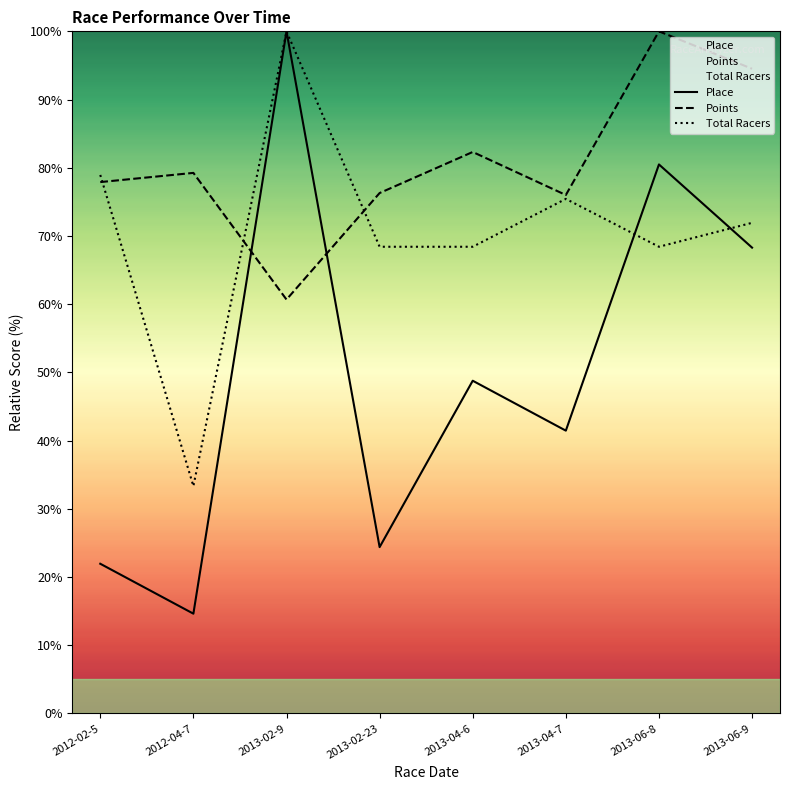

What is the greatest value displayed?

100.0